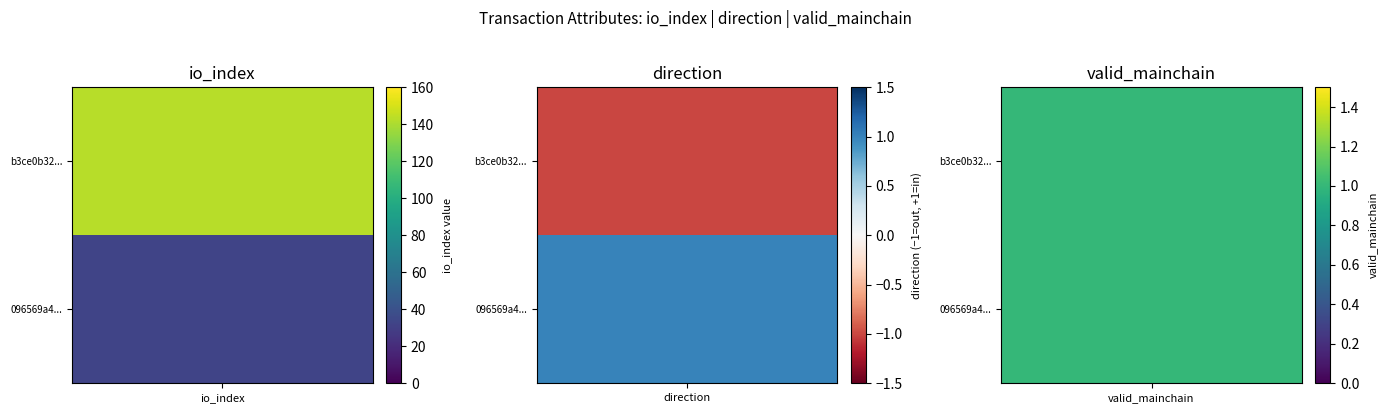

Is it true that 096569a49f7d565d8b22a356fbf7f88763b9e7a equals 1.0 at direction?

True